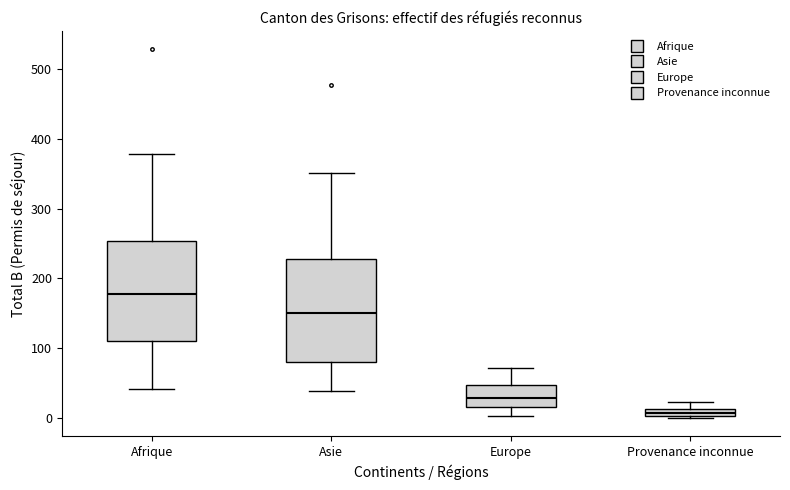

Which box has the lowest median line?

Provenance inconnue